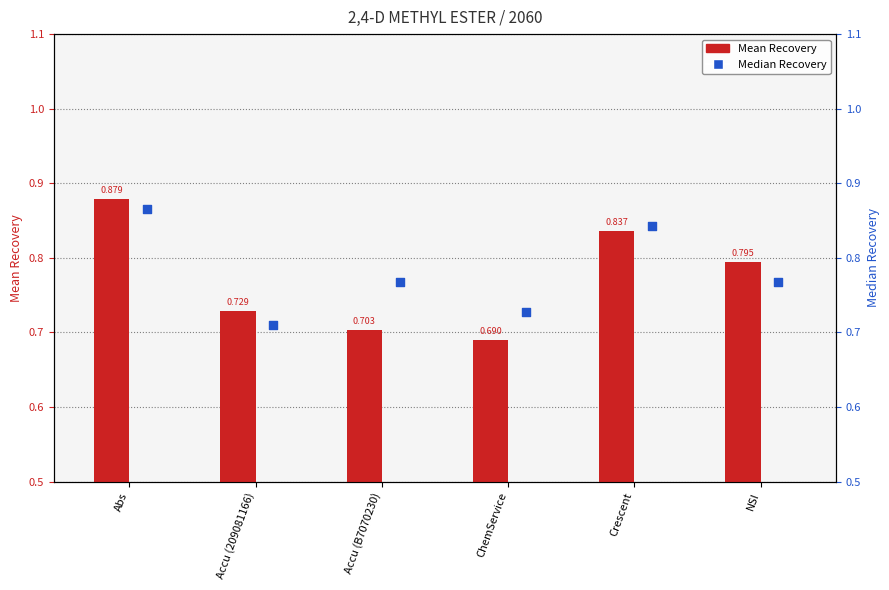

Is the value of Median Recovery at Abs greater than the value of Mean Recovery at Accu (209081166)?

Yes